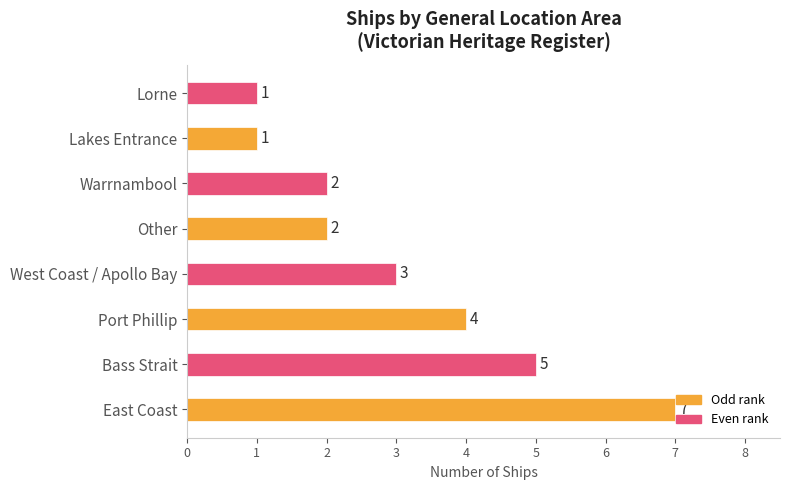

Between Port Phillip and East Coast, which is larger?

East Coast